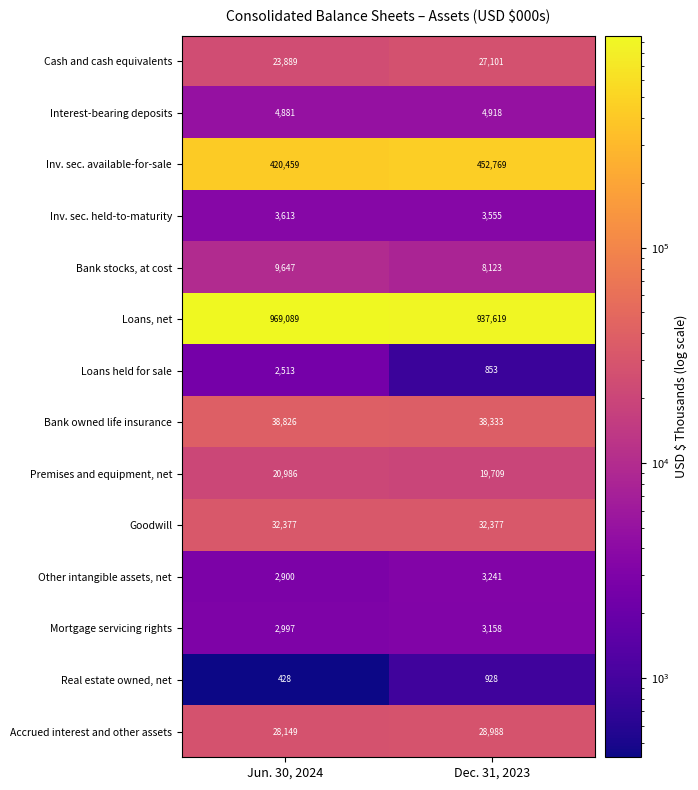

What is the minimum value shown in the chart?

428